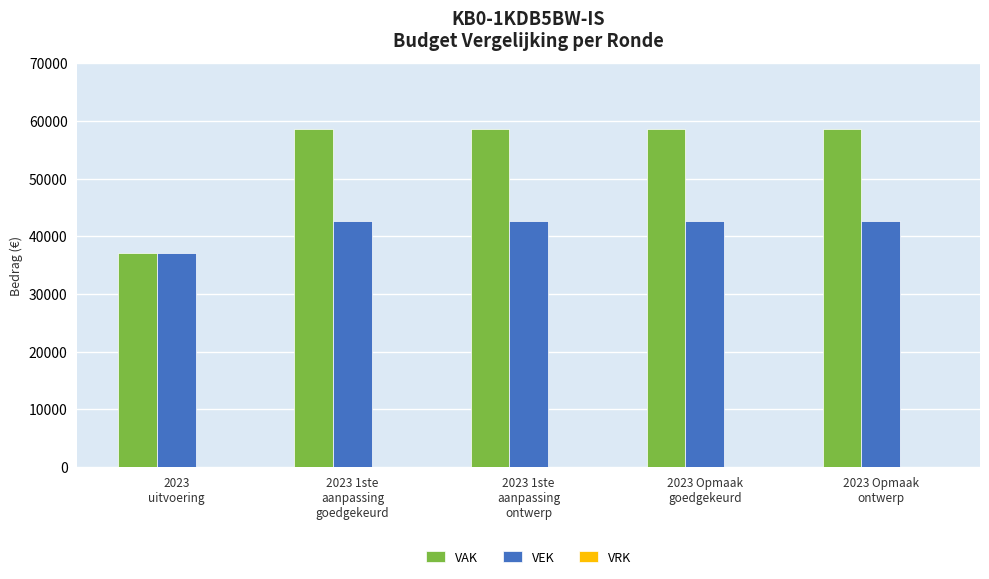

How many series are shown in this chart?

2